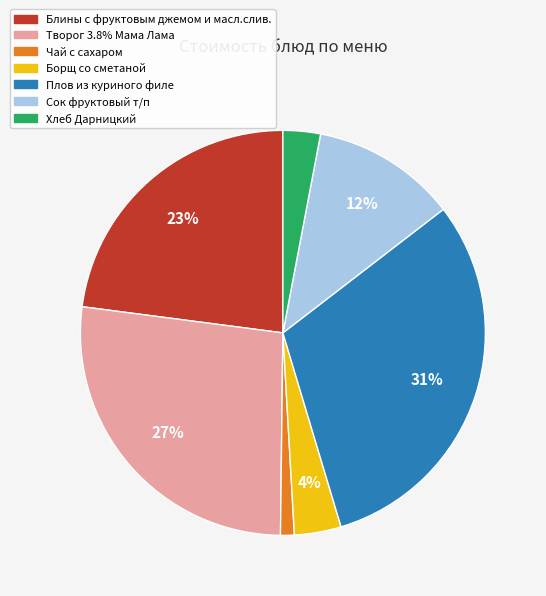

Which has a higher value, Сок фруктовый т/п or Чай с сахаром?

Сок фруктовый т/п